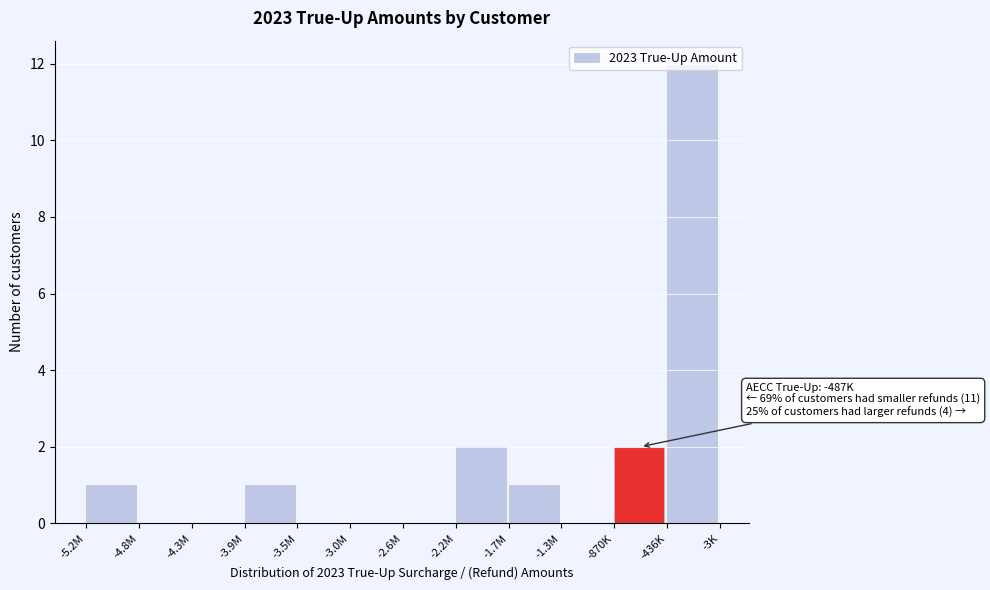

True or false: the data shows 0 at -3.5M.

True